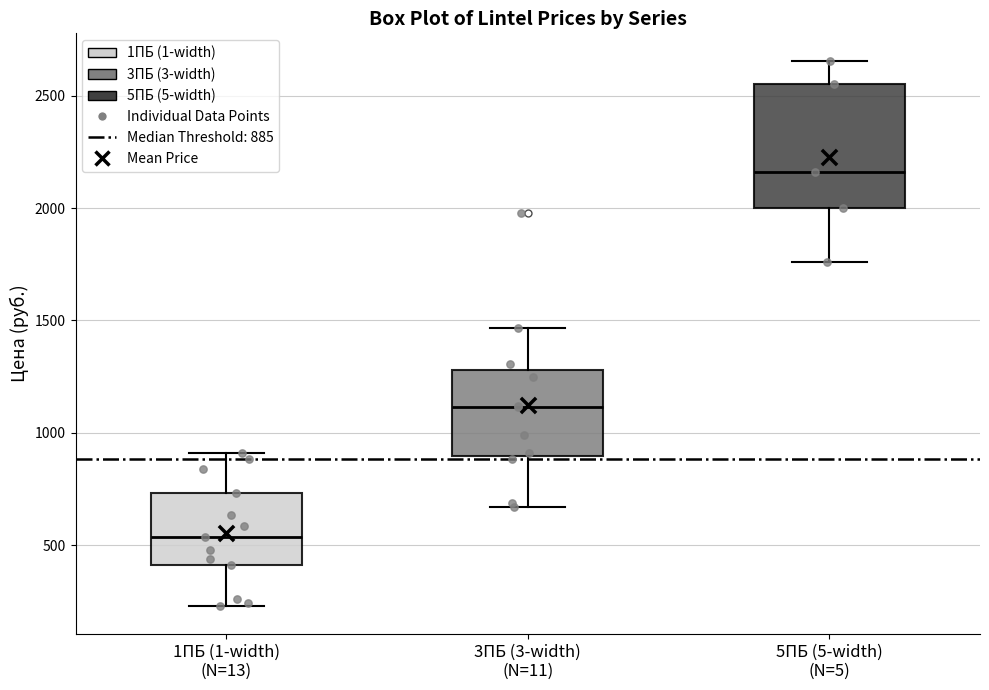

Reading left to right, transcribe this box plot: for each box, give where its median line is, the range the box spans, and where its two whiskers end, as read against the y-axis. The values are not printed on the chart, so give them approximately, as read against the axis.

1ПБ (1-width) (N=13): median 550, box 400 to 750, whiskers 250 to 900
3ПБ (3-width) (N=11): median 1100, box 900 to 1300, whiskers 650 to 1450
5ПБ (5-width) (N=5): median 2150, box 2000 to 2550, whiskers 1750 to 2650